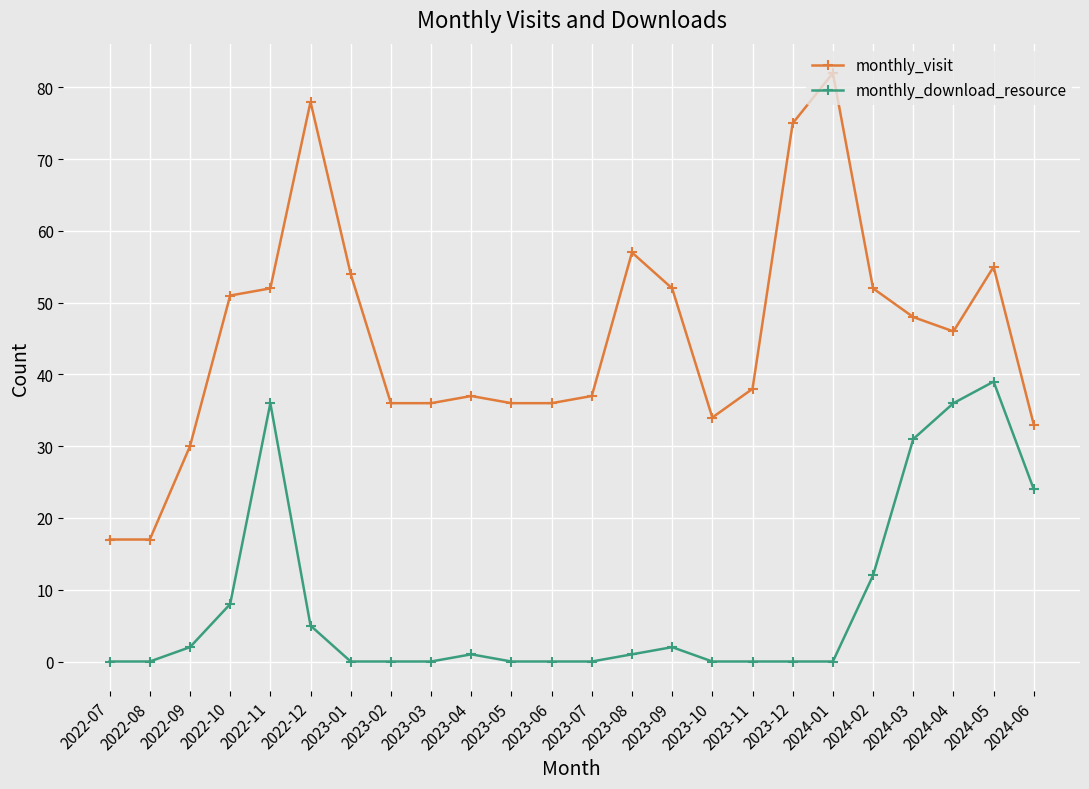

What is the spread (max minus min) of values at 2024-05?

16